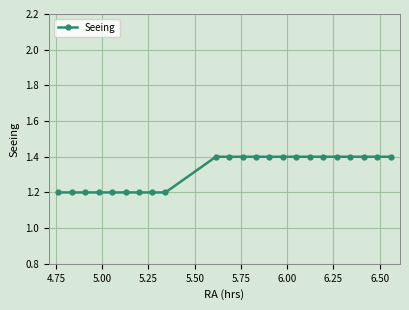

What is the greatest value displayed?

1.4